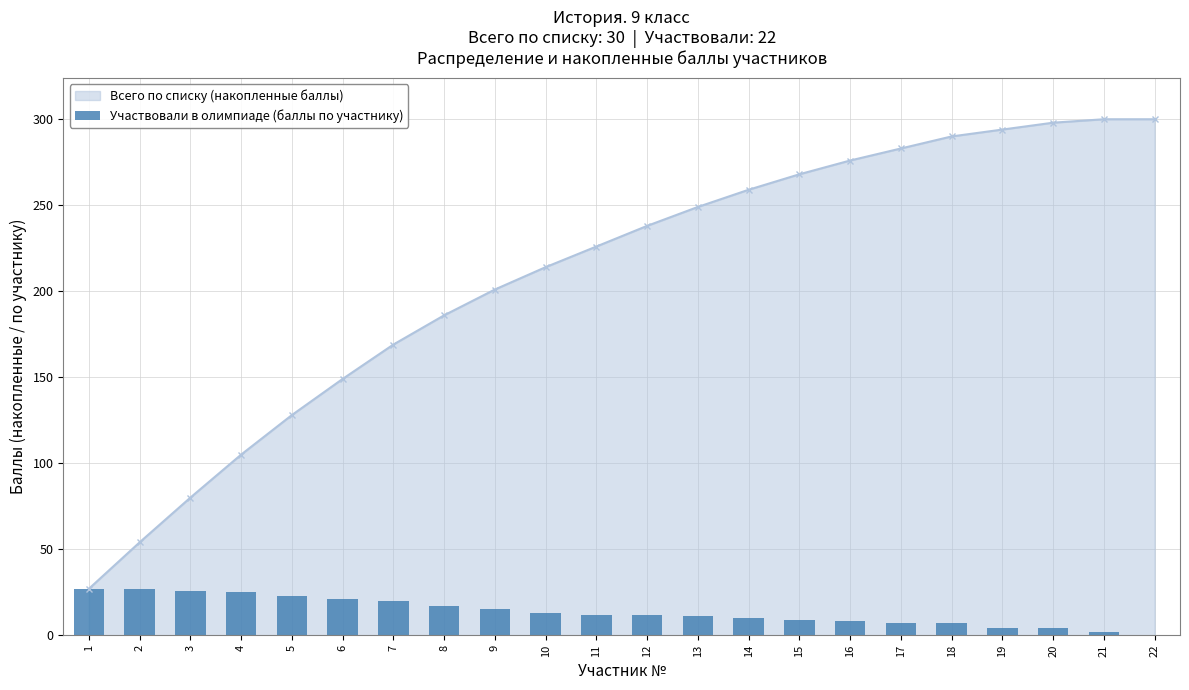

The value at 9 is 15. True or false?

True